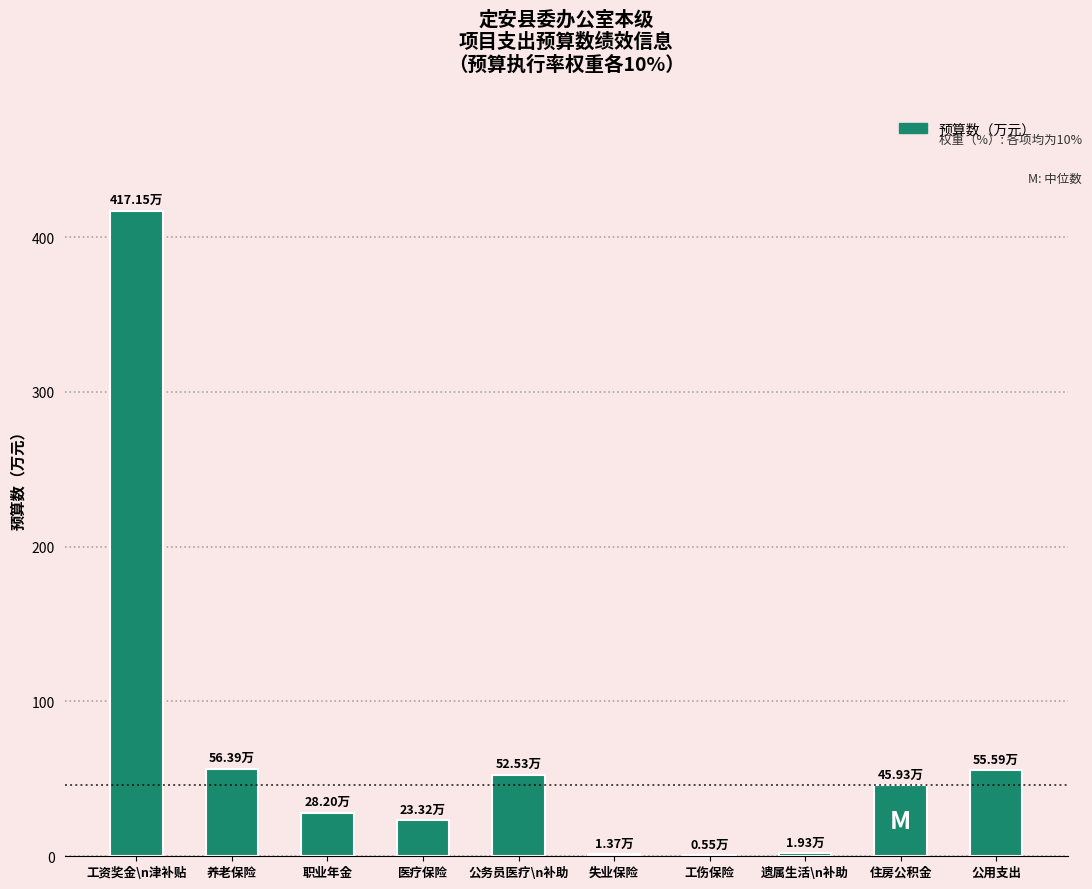

Count the number of values greater than 45.

5